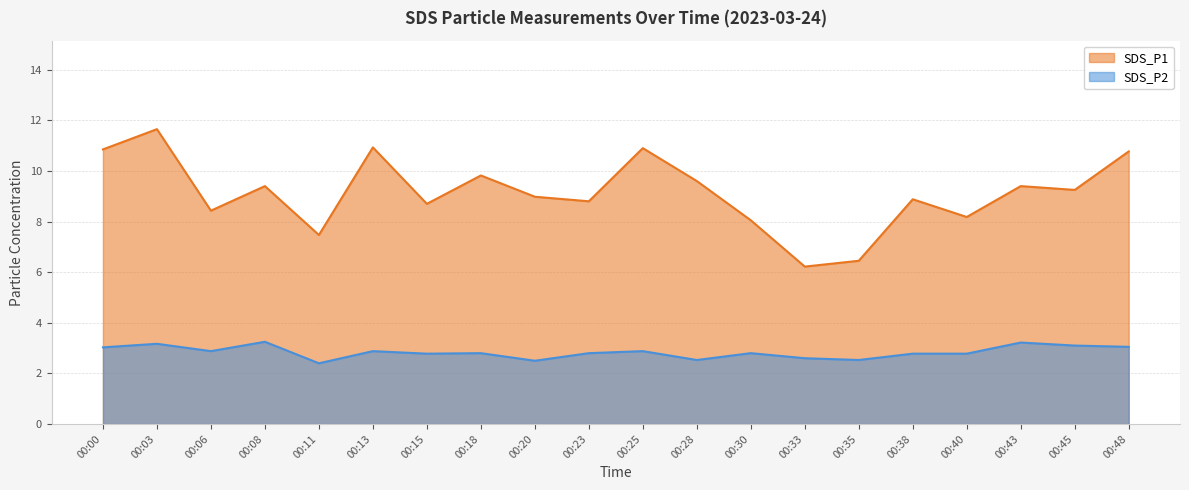

What are all the series names shown in the legend?

SDS_P1, SDS_P2